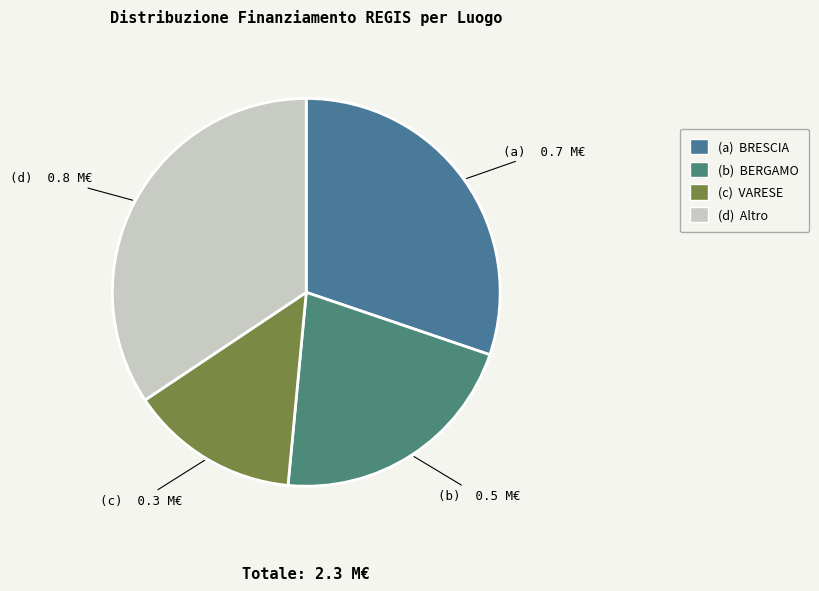

Which category has the biggest portion of the pie?

(d) Altro